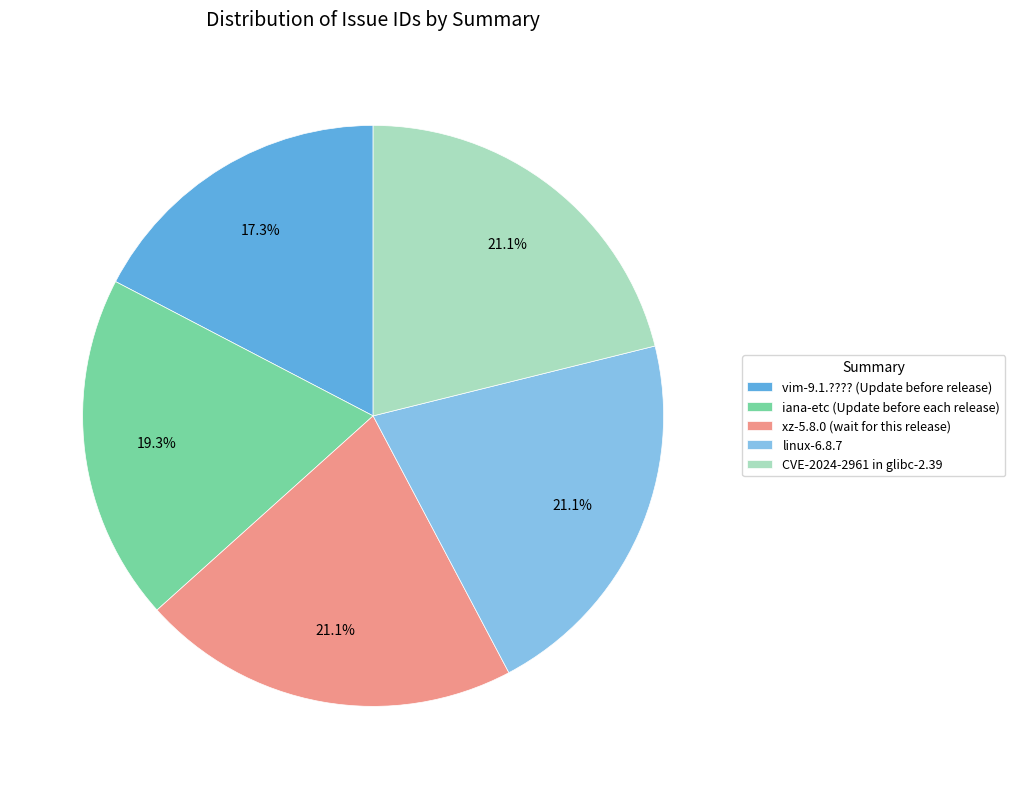

What is the smallest slice in the pie chart?

vim-9.1.???? (Update before release)